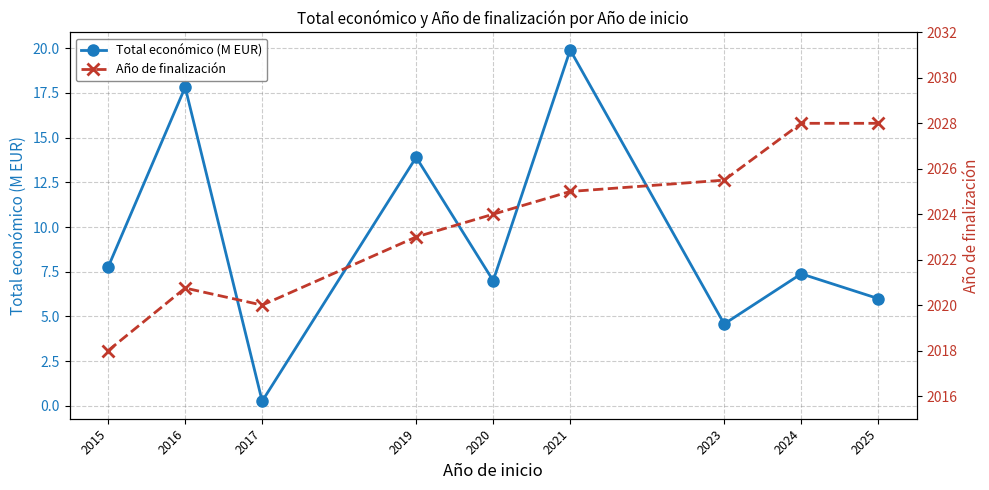

What is the difference between the highest and lowest values at 2023?

2020.9